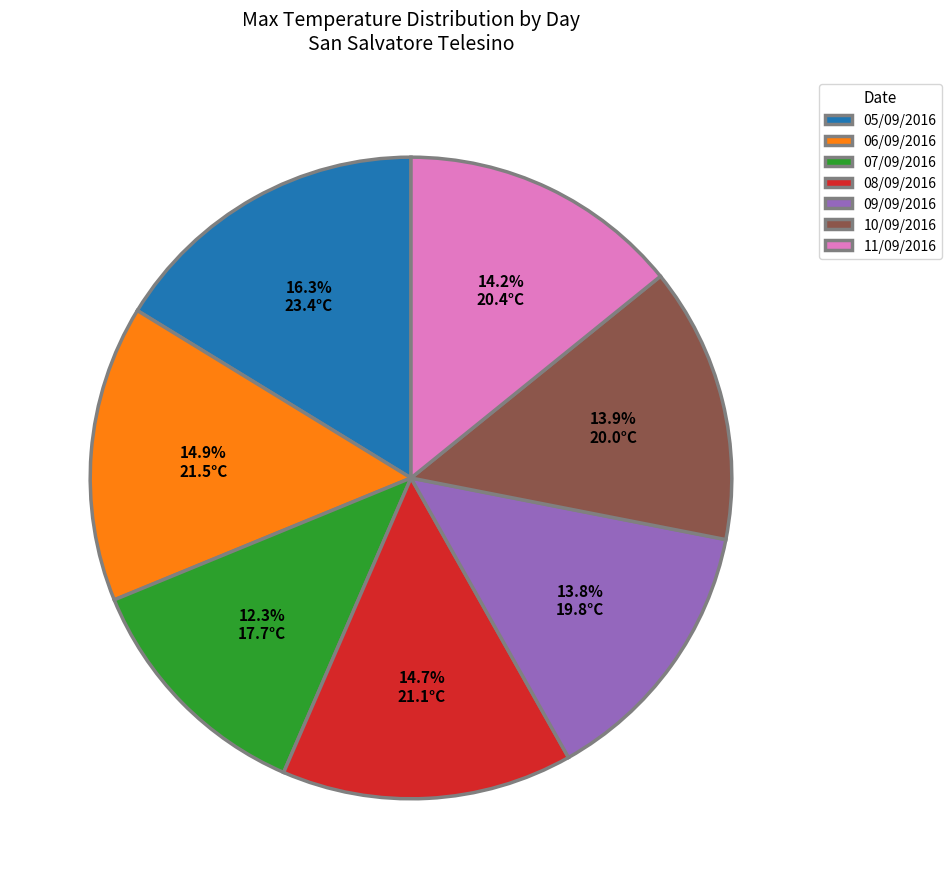

True or false: 05/09/2016 accounts for 23% of the total.

False